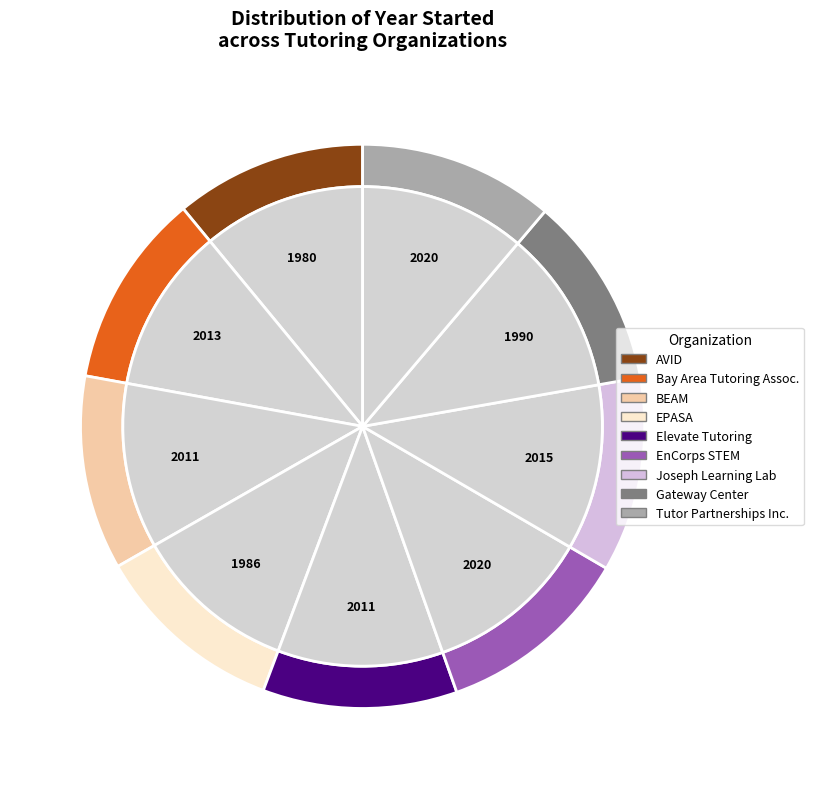

How many slices are in this pie chart?

9